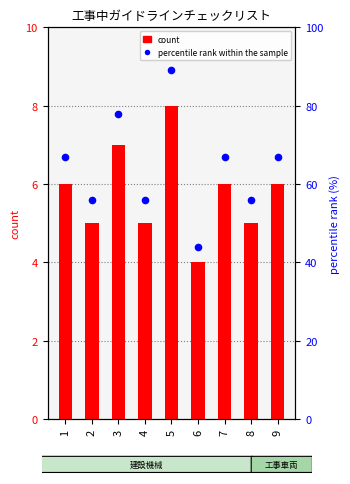

Which series has the largest total across all categories?

percentile rank within the sample